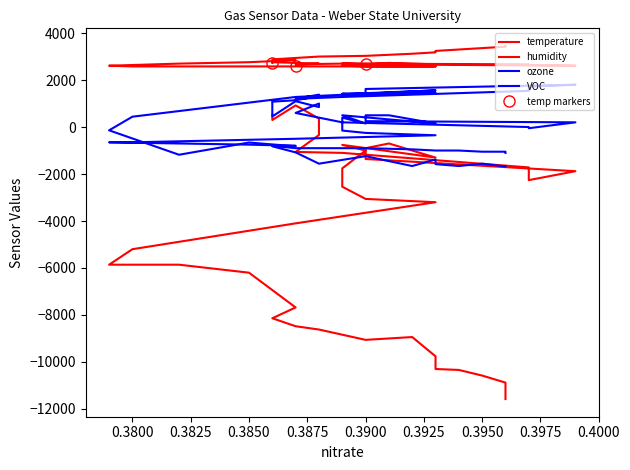

True or false: VOC and temperature cross at least once.

False